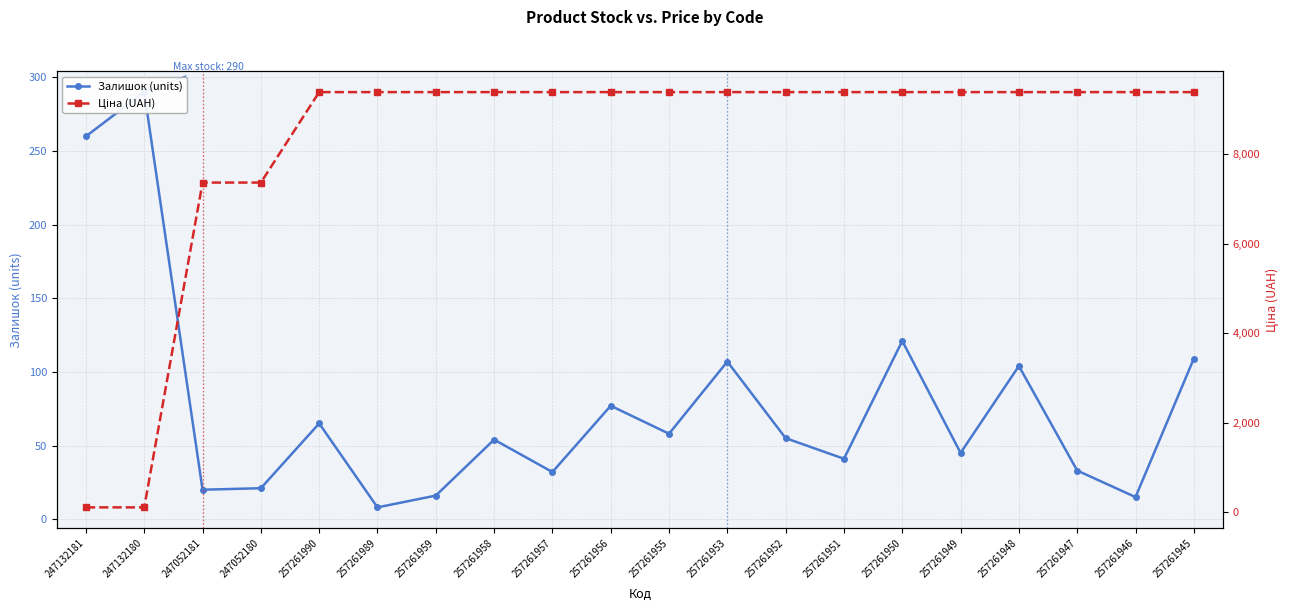

Which series has the largest total across all categories?

Ціна (UAH)